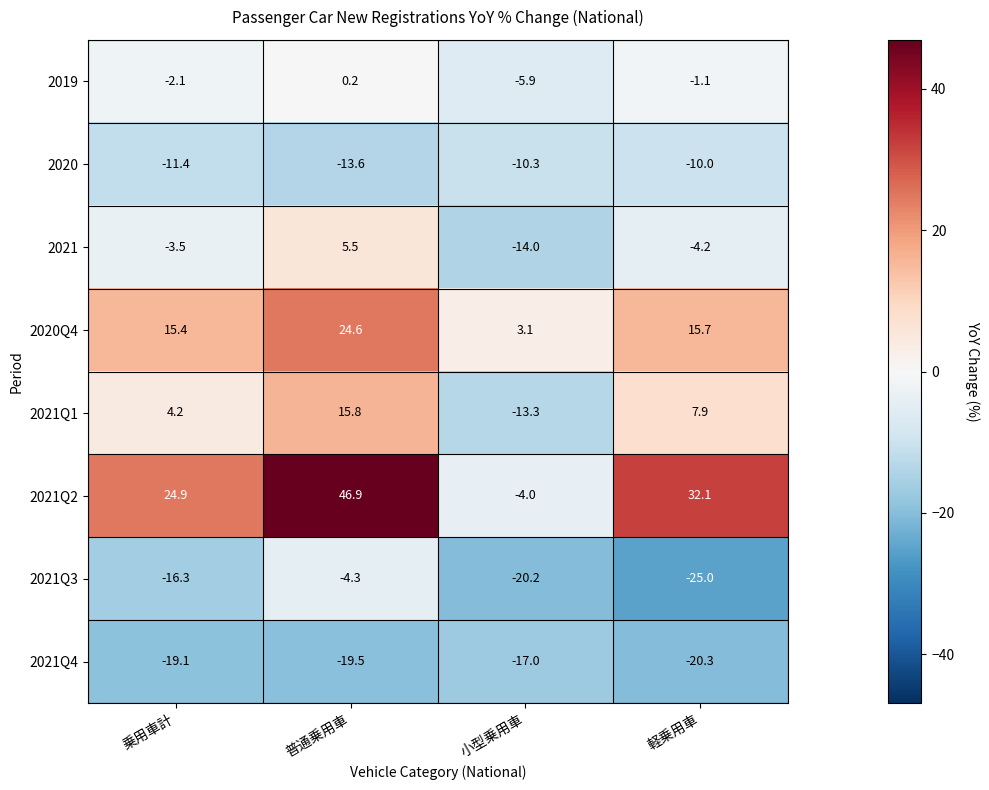

What is the difference between the highest and lowest values at 小型乗用車?

23.3